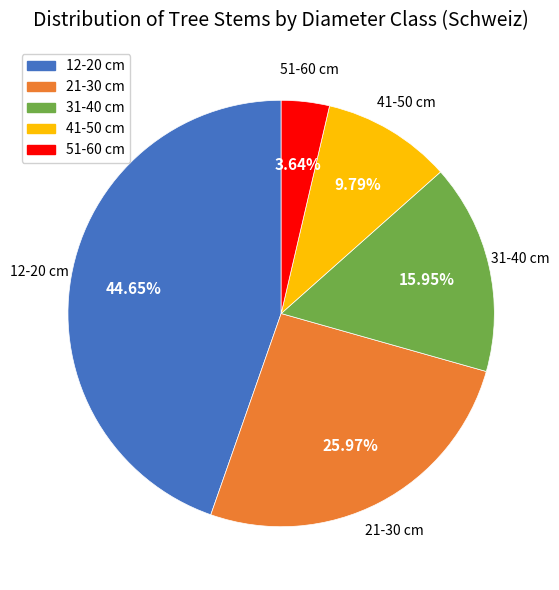

Is it true that 12-20 cm is 45% of the pie?

True